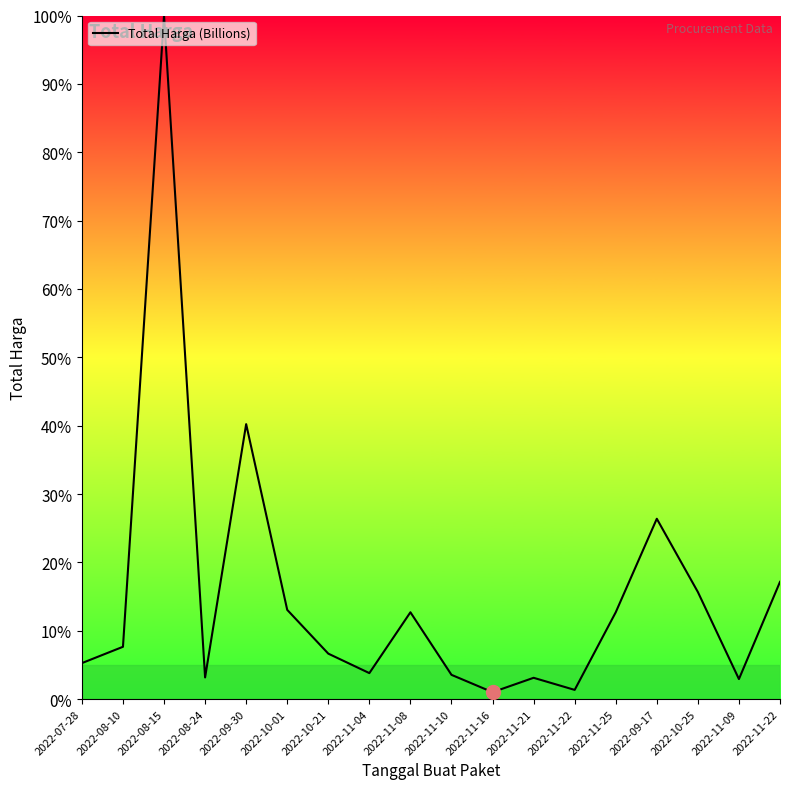

Which has a higher value, 2022-10-25 or 2022-11-22?

2022-11-22